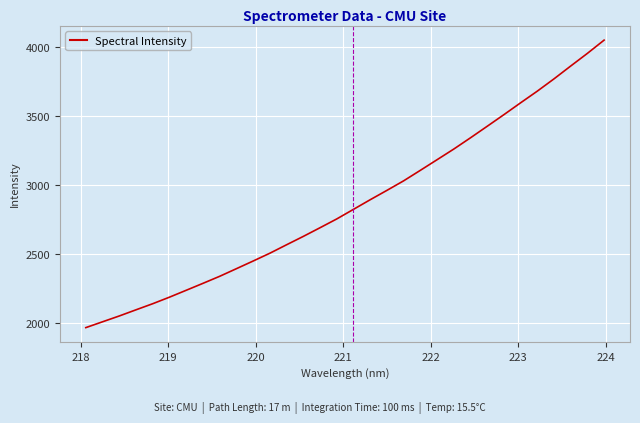

What is the minimum value shown in the chart?

1966.3